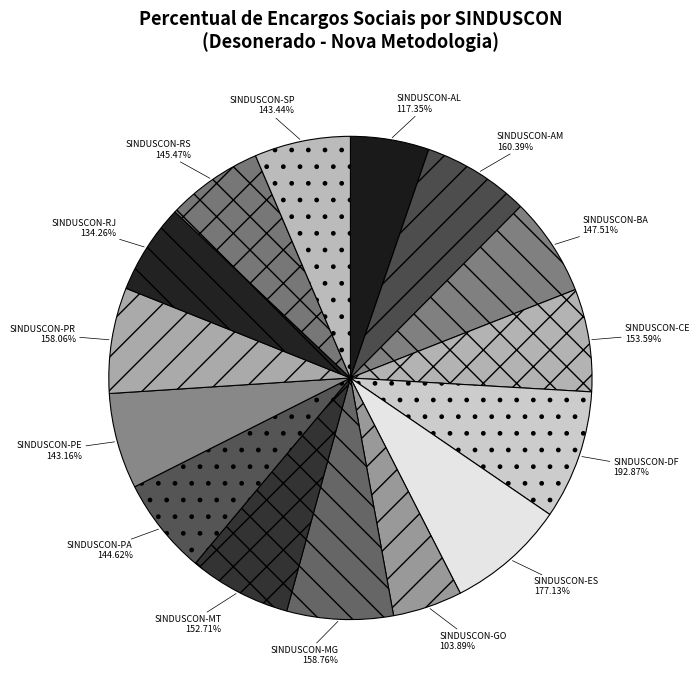

Is it true that SINDUSCON-ES is 8% of the pie?

True